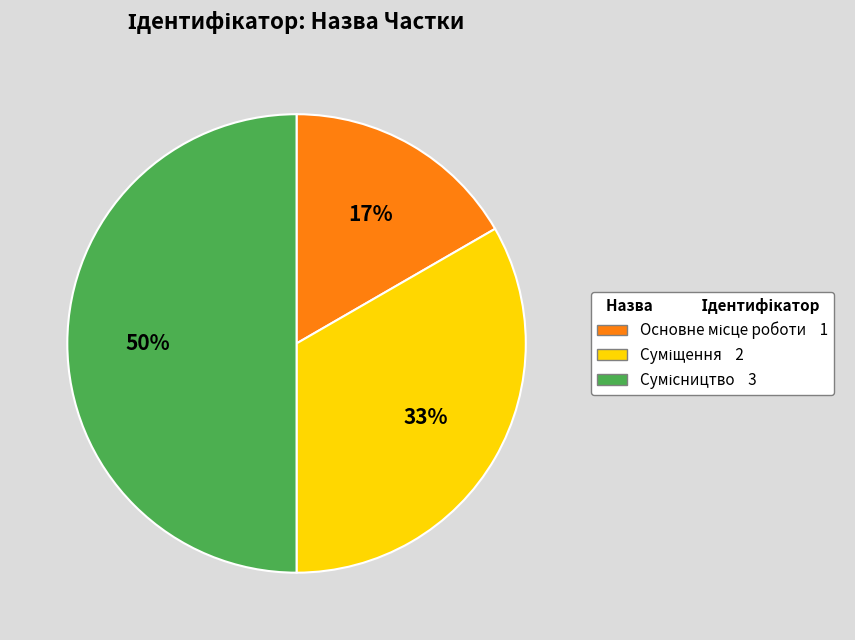

To the nearest percent, what is the average slice percentage?

33%